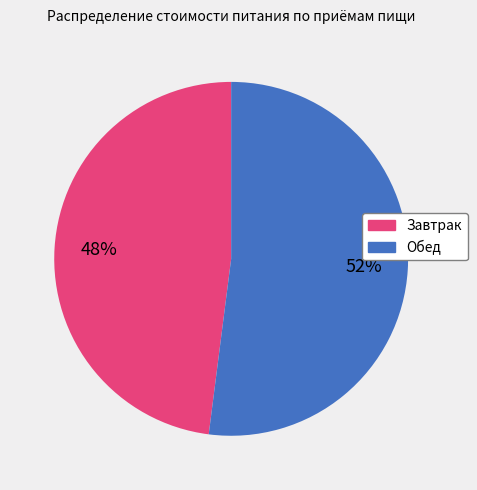

Is there a majority slice in this chart?

Yes